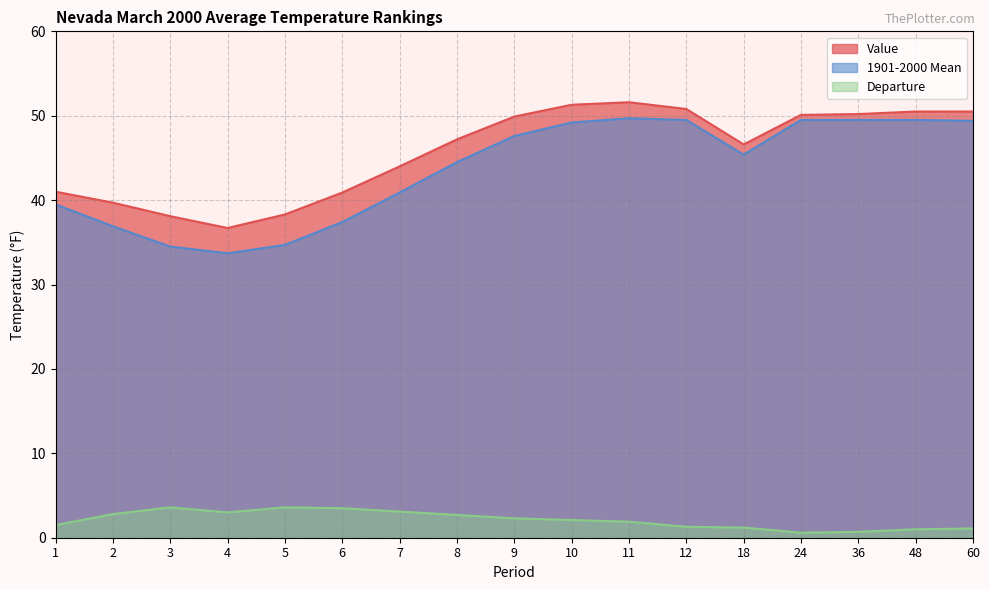

What is the difference between the highest and lowest values at 11?

49.7